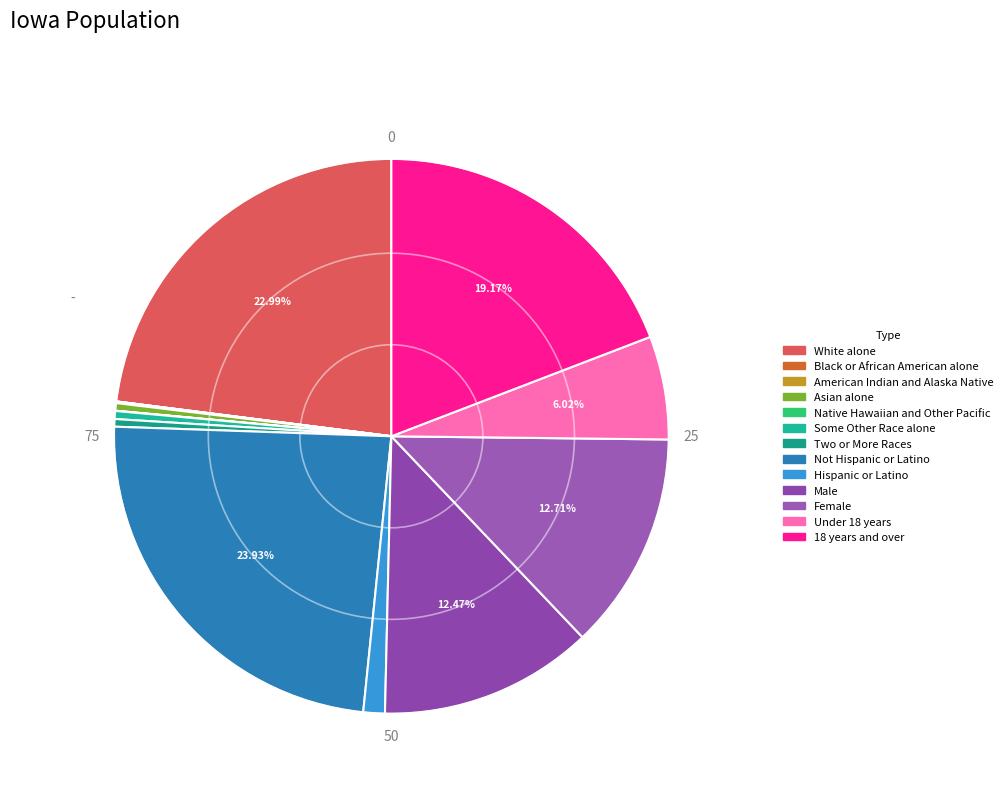

To the nearest percent, what is the difference between the Female and Some Other Race alone slice percentages?

12%